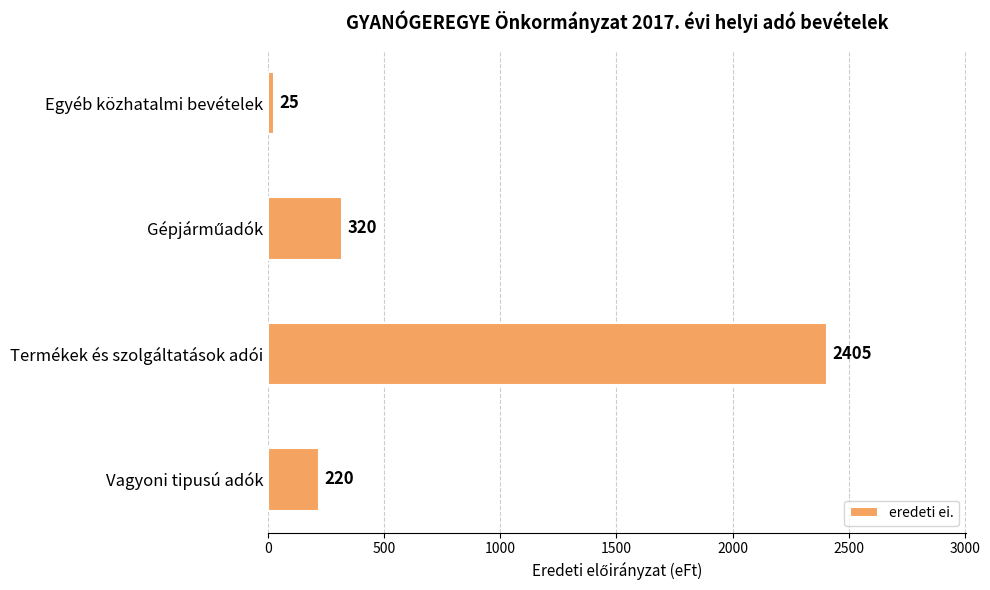

What is the sum of all values?

2970